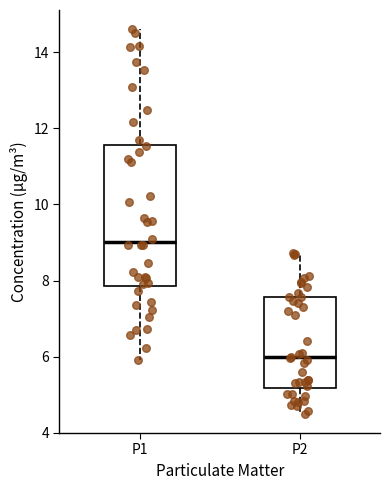

Where does the upper whisker of the box for P1 end on the y-axis? The values are not printed on the chart, so give them approximately, as read against the axis.

14.6